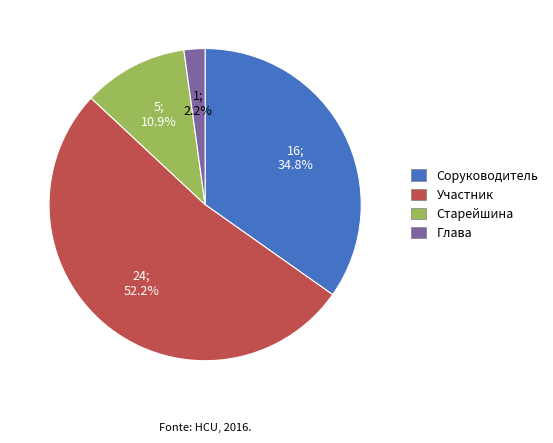

How many slices are in this pie chart?

4